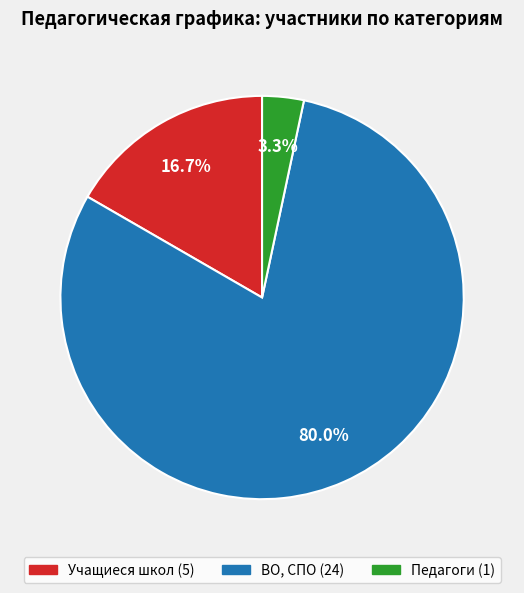

What is the largest slice in the pie chart?

ВО, СПО